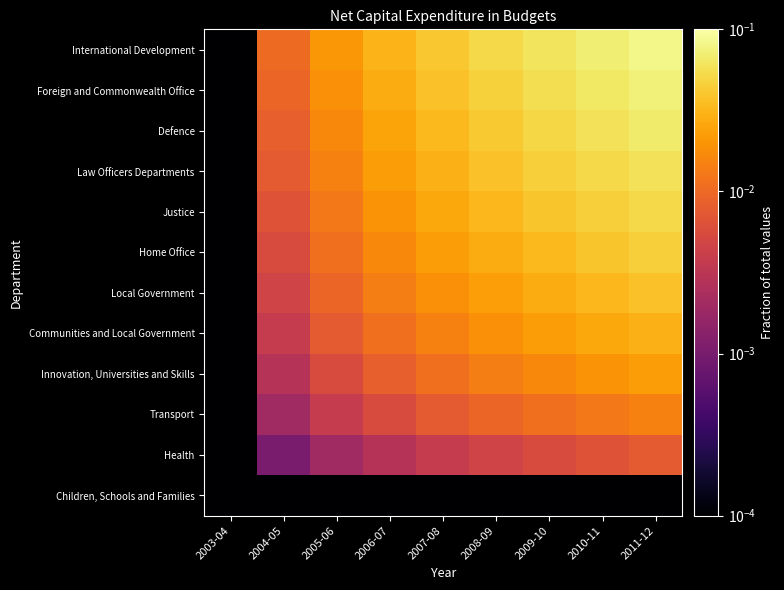

What is the total value across all series at 2008-09?

0.3